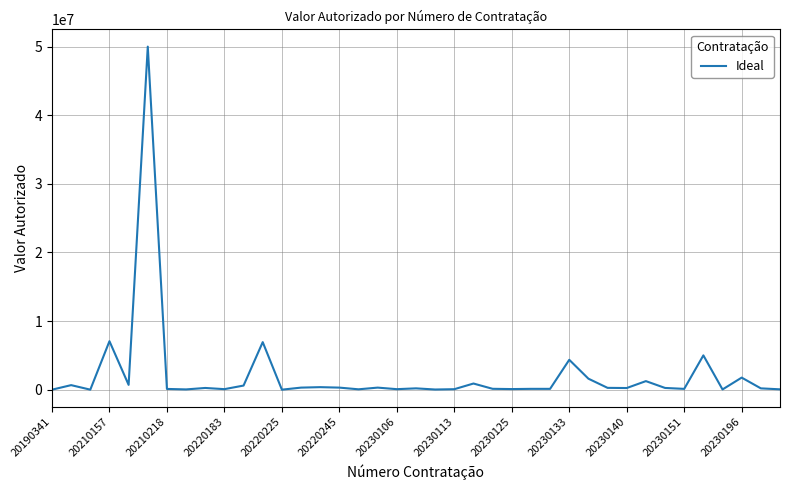

What is the difference between the maximum and minimum values?

50000000.0